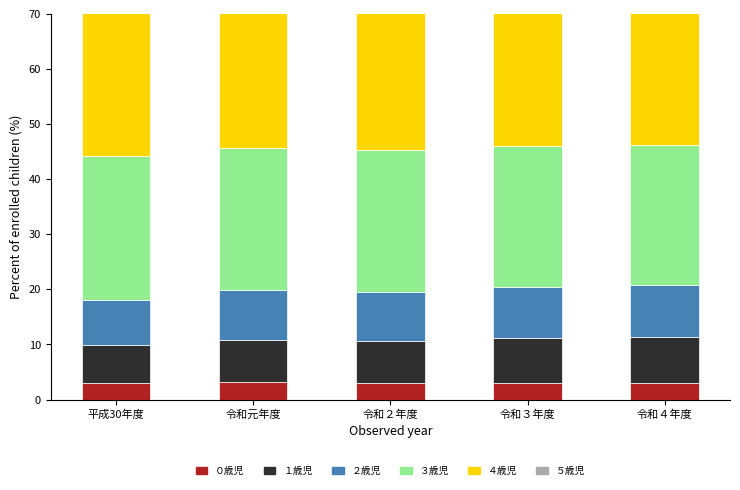

What are all the series names shown in the legend?

０歳児, １歳児, ２歳児, ３歳児, ４歳児, ５歳児